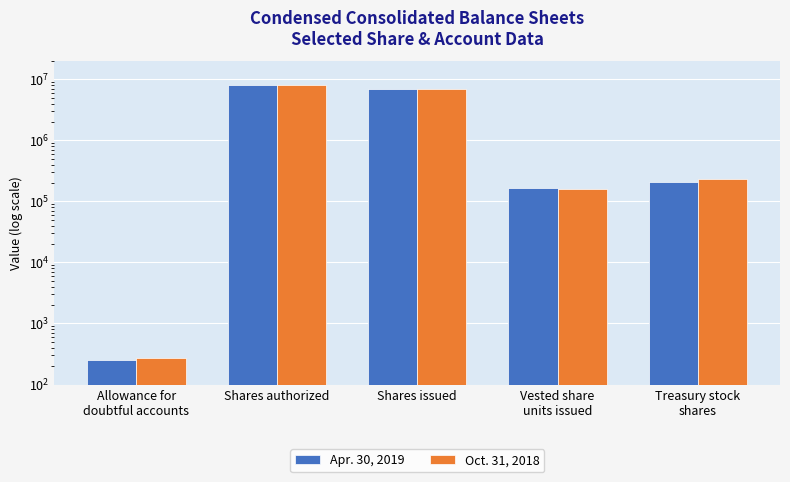

What is the value of the Oct. 31, 2018 bar at the 4th from the left?

157395